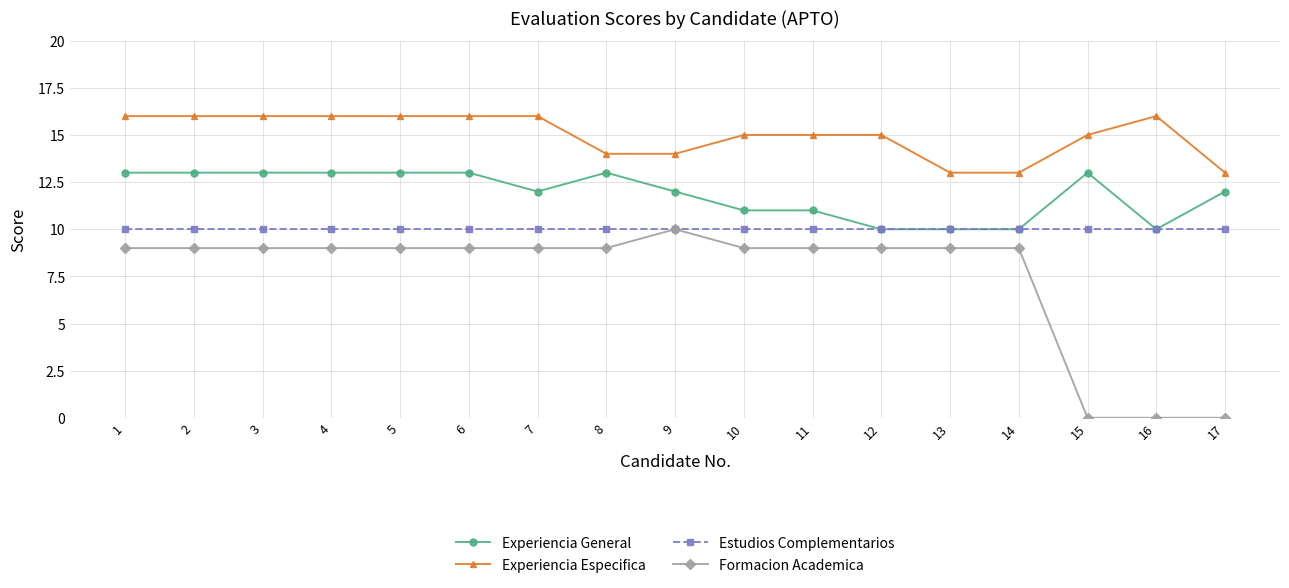

What is the difference between the second highest and second lowest values in the Experiencia General series?

3